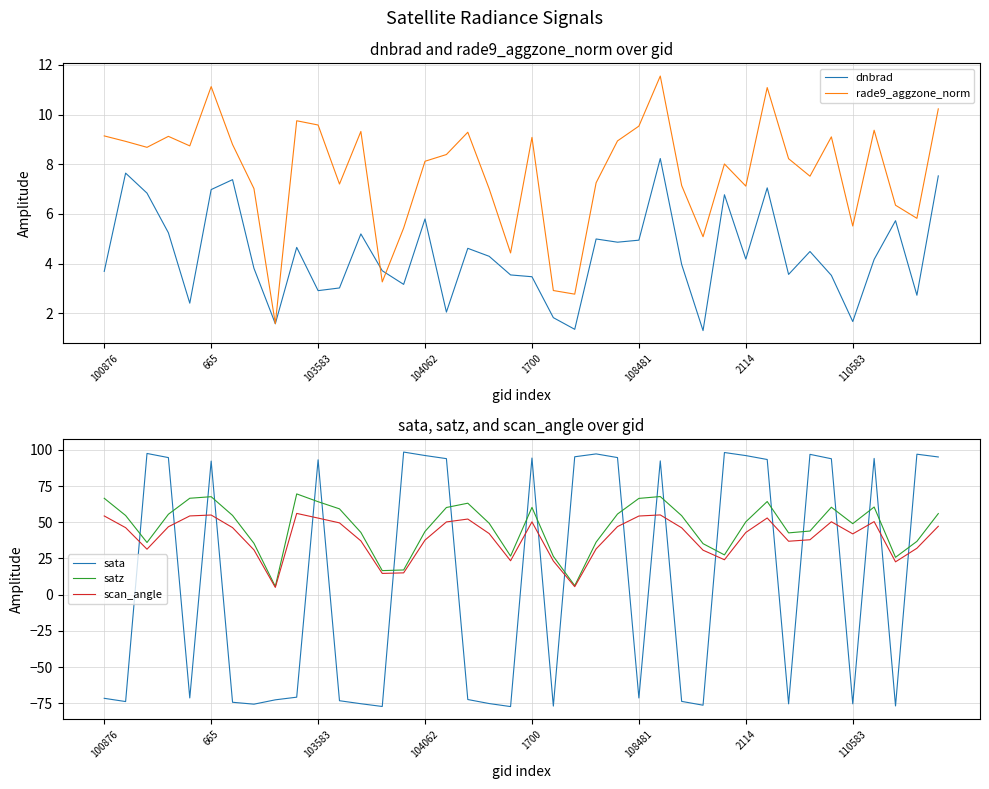

What is the total value across all series at 14?

139.1